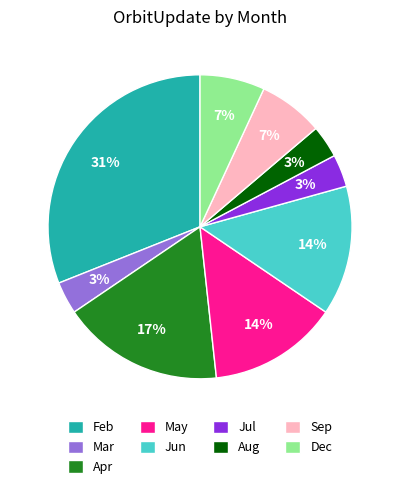

Is it true that May is 14% of the pie?

True